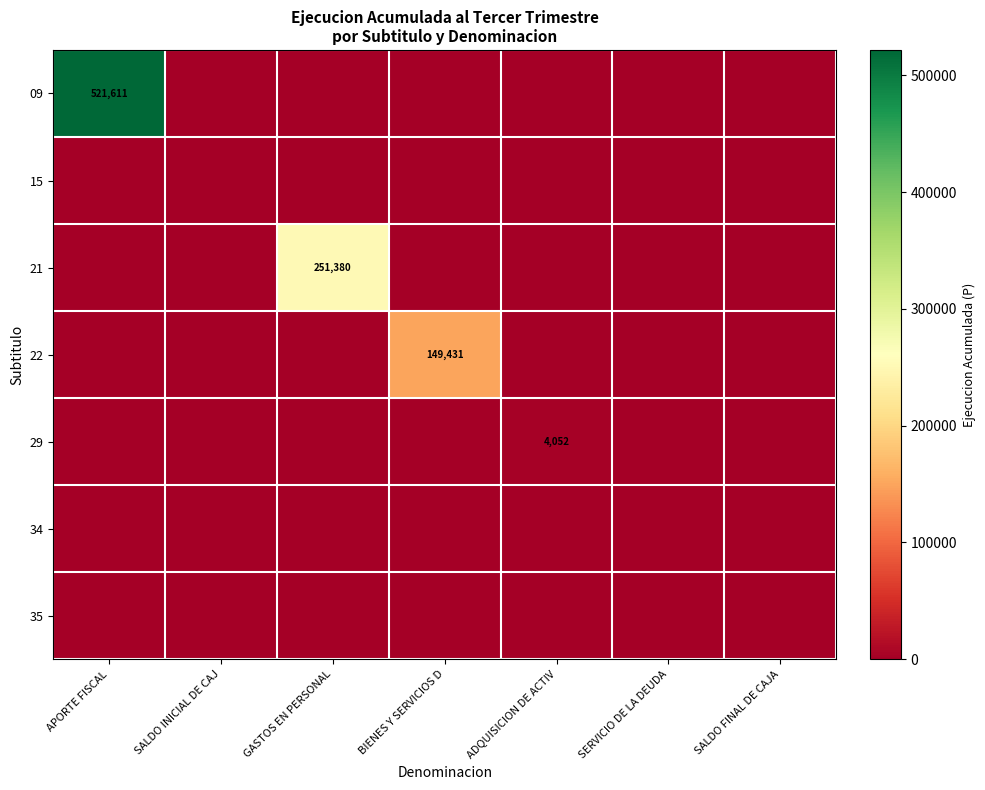

List the labels in order of 22 value, largest first.

BIENES Y SERVICIOS D, APORTE FISCAL, SALDO INICIAL DE CAJ, GASTOS EN PERSONAL, ADQUISICION DE ACTIV, SERVICIO DE LA DEUDA, SALDO FINAL DE CAJA